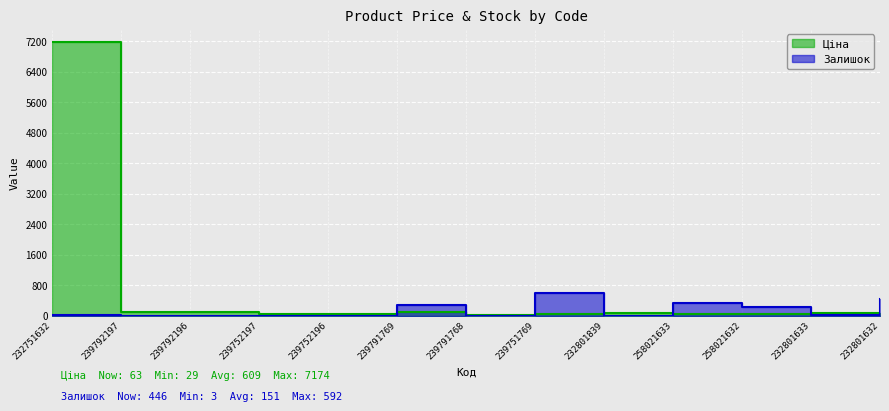

True or false: Ціна and Залишок intersect in this chart.

True